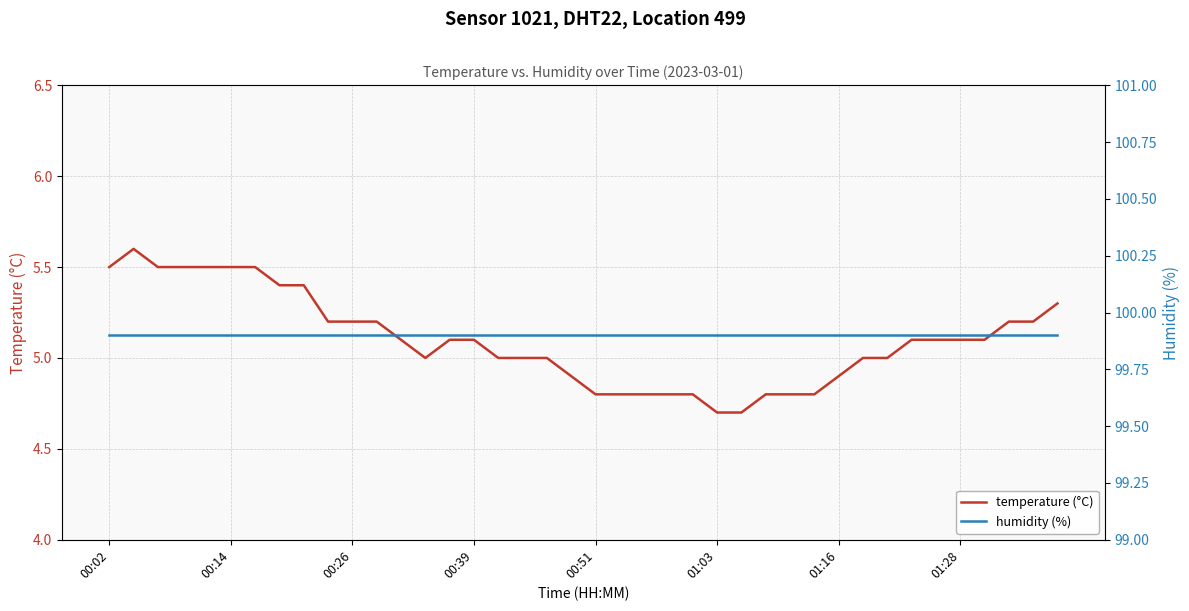

The value of humidity (%) at 13 is 27.0. True or false?

False